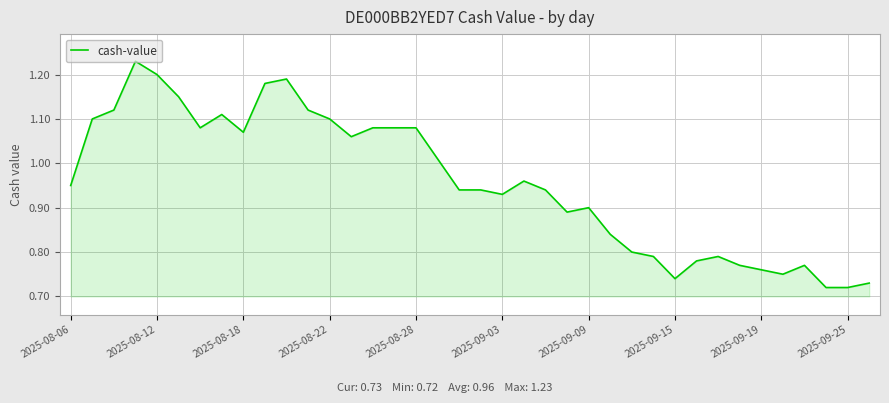

Does the chart display data point markers on the line(s)?

No